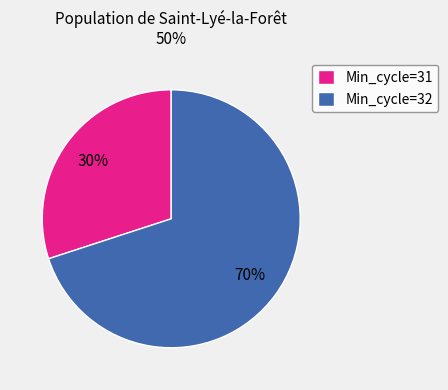

Combined, do Min_cycle=32 and Min_cycle=31 account for over 50%?

Yes